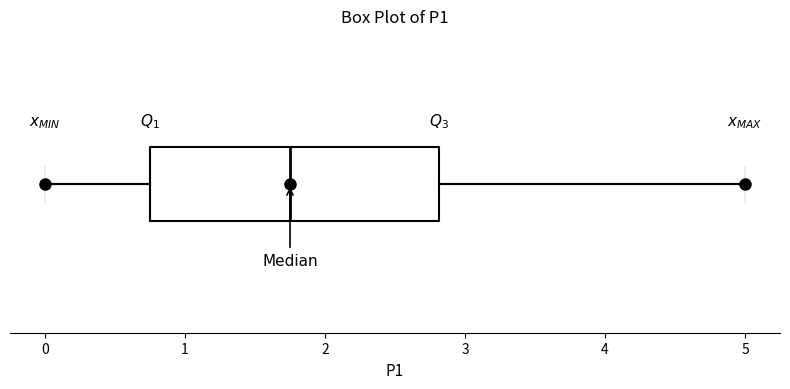

Read this box plot against the x-axis: the position of the median line, the range covered by the box, and the ends of both whiskers. The values are not printed on the chart, so give them approximately, as read against the axis.

median 1.8, box 0.8 to 2.8, whiskers 0.0 to 5.0